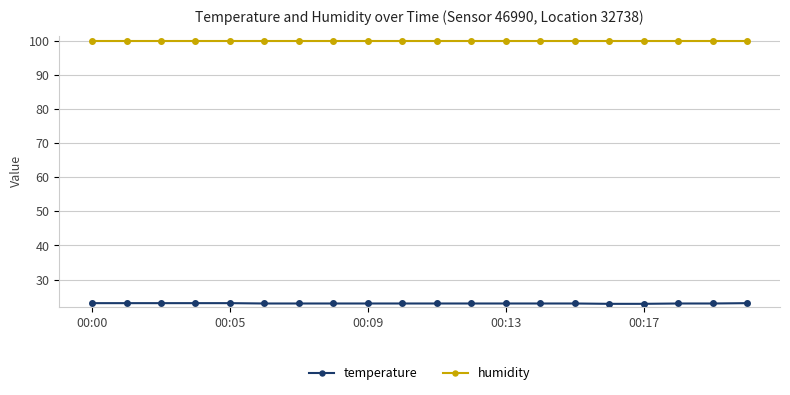

Which series has the largest total across all categories?

humidity